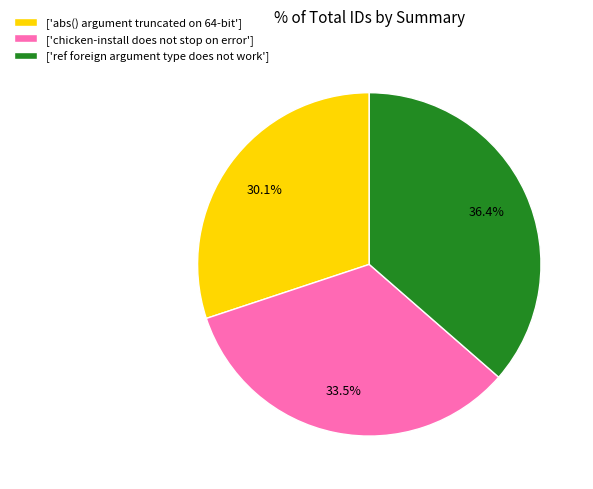

Which has a higher value, ['chicken-install does not stop on error'] or ['ref foreign argument type does not work']?

['ref foreign argument type does not work']